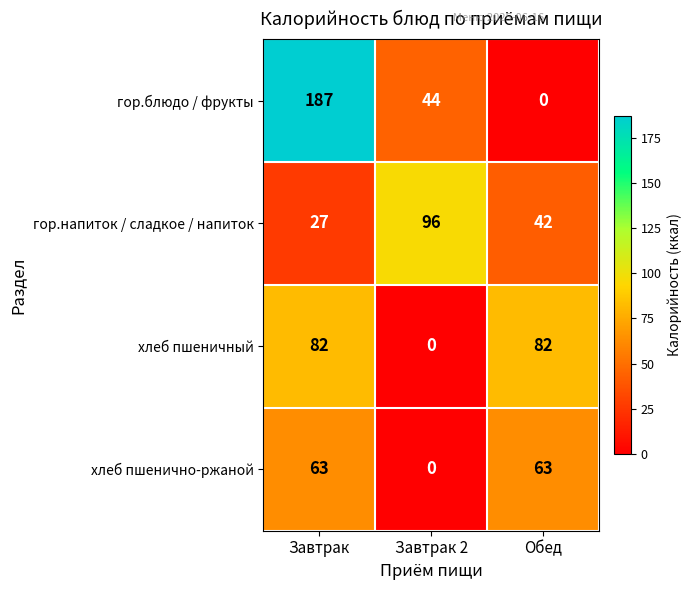

What is the maximum value for гор.блюдо / фрукты?

187